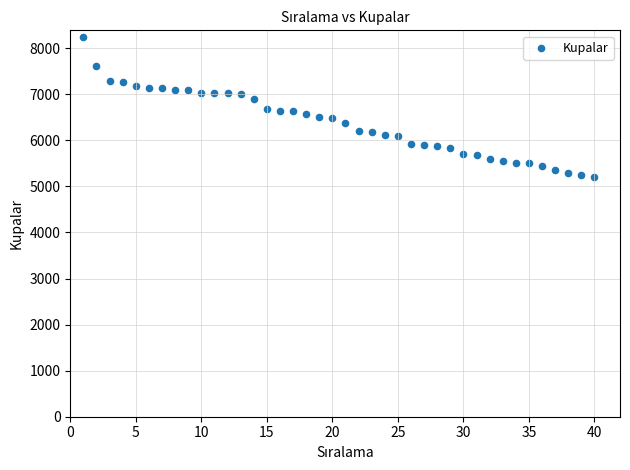

What is the range of X values (max minus min)?

39